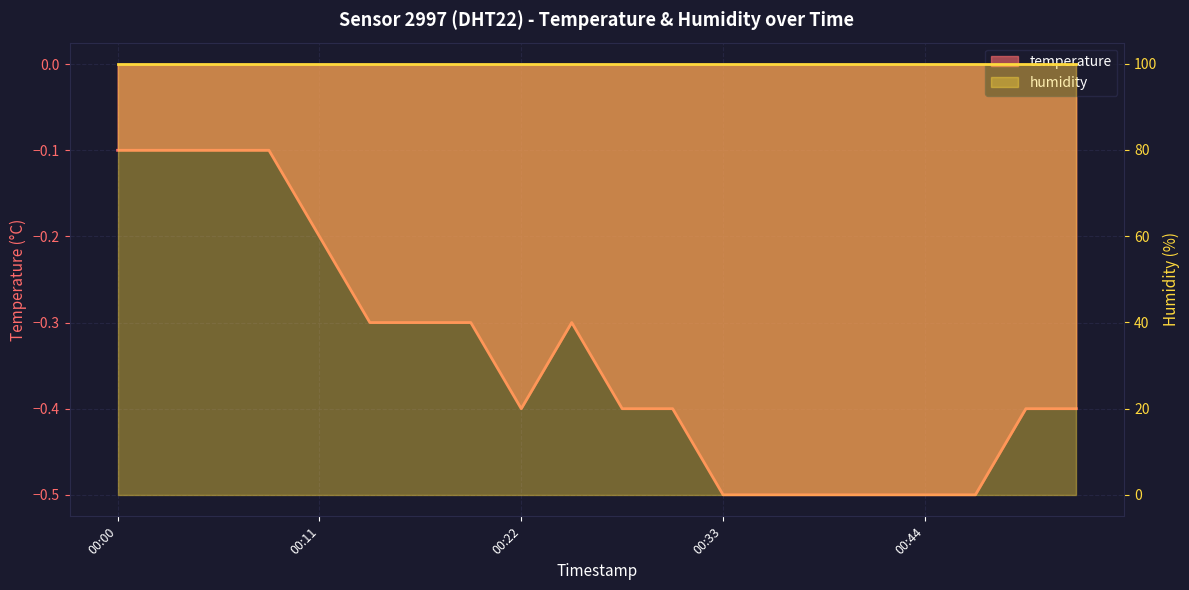

True or false: there are more than 2 points higher than both neighbors.

False